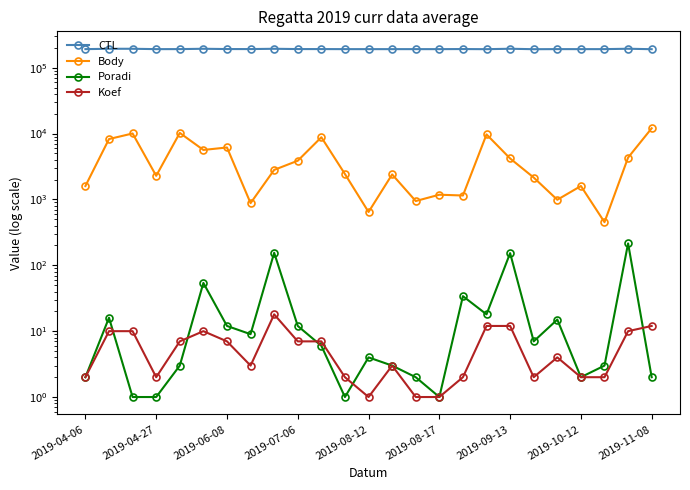

What is the difference between the highest and lowest values at 16?

192142